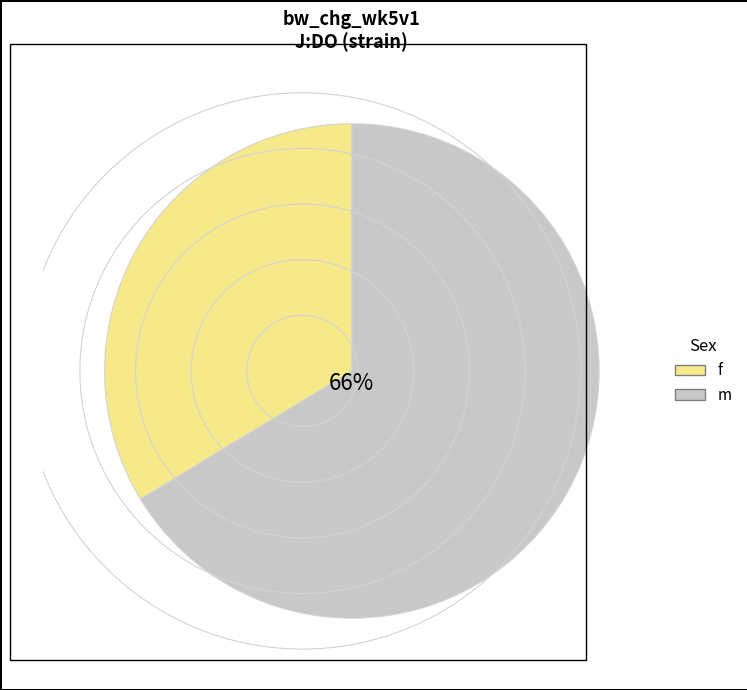

To the nearest percent, what is the average slice percentage?

50%